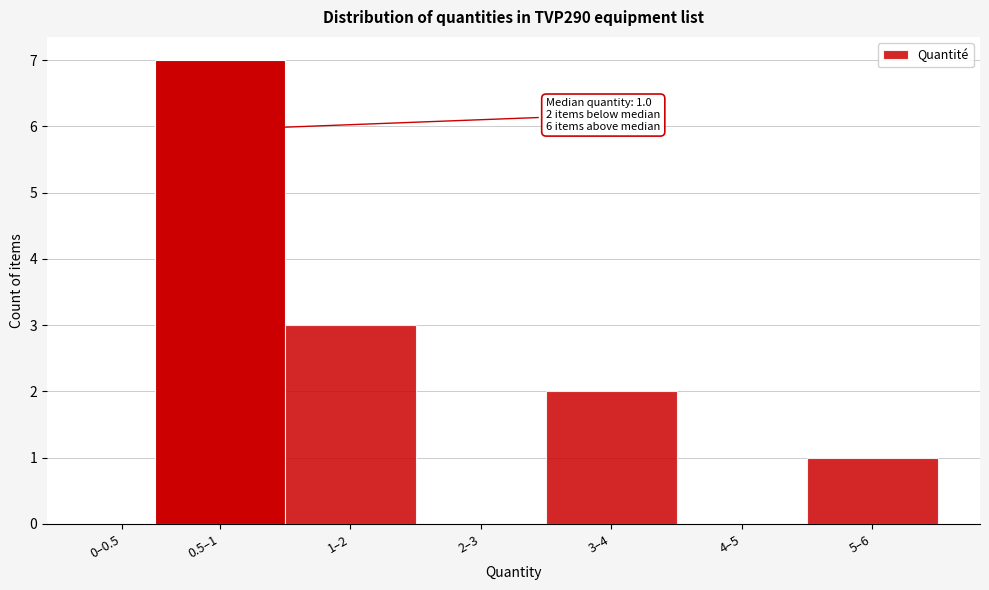

Reading left to right, extract all data points from this chart.

0–0.5=0	0.5–1=7	1–2=3	2–3=0	3–4=2	4–5=0	5–6=1